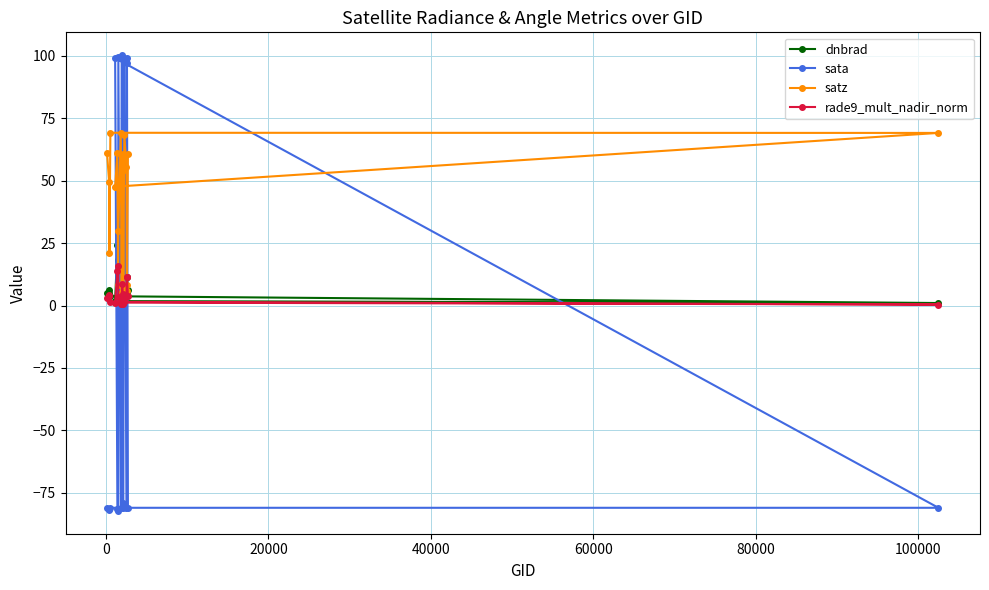

Which series has the widest spread of values?

sata